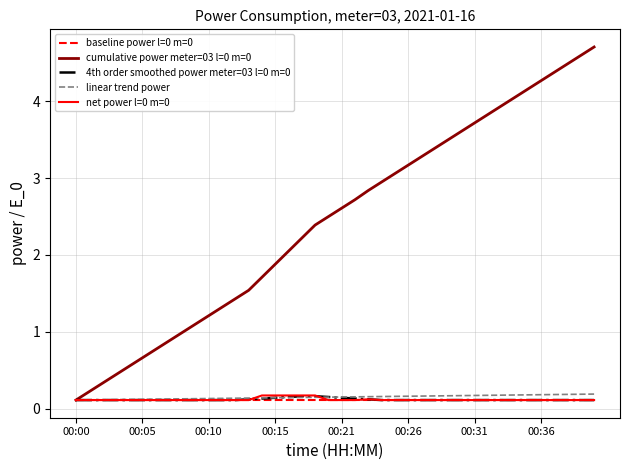

How many lines are shown in the chart?

5